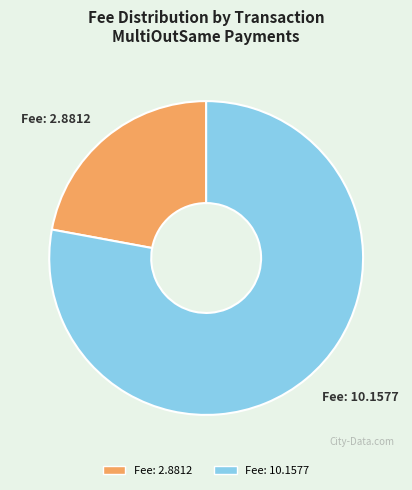

Is there a majority slice in this chart?

Yes